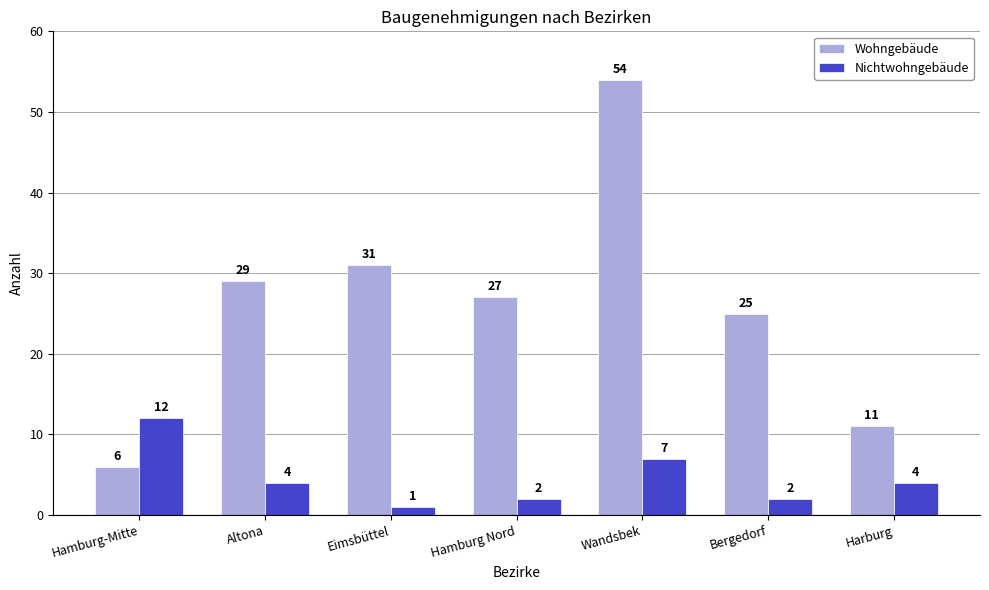

The value of Wohngebäude at Hamburg Nord is 13. True or false?

False